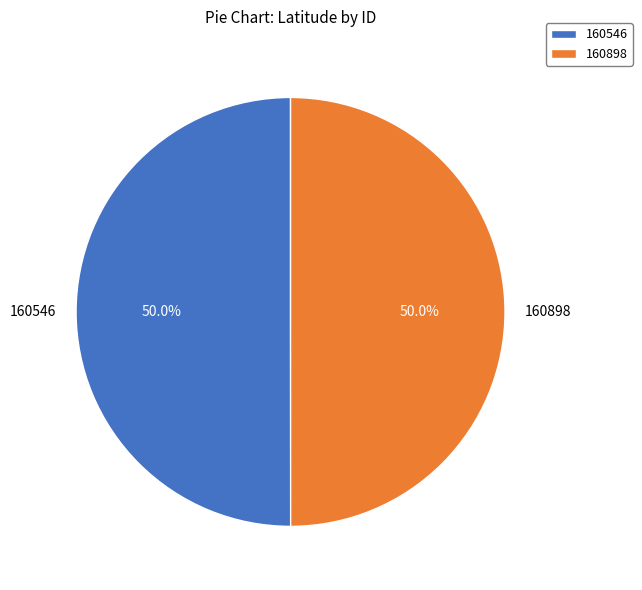

What portion of the pie excludes 160898?

50.0%